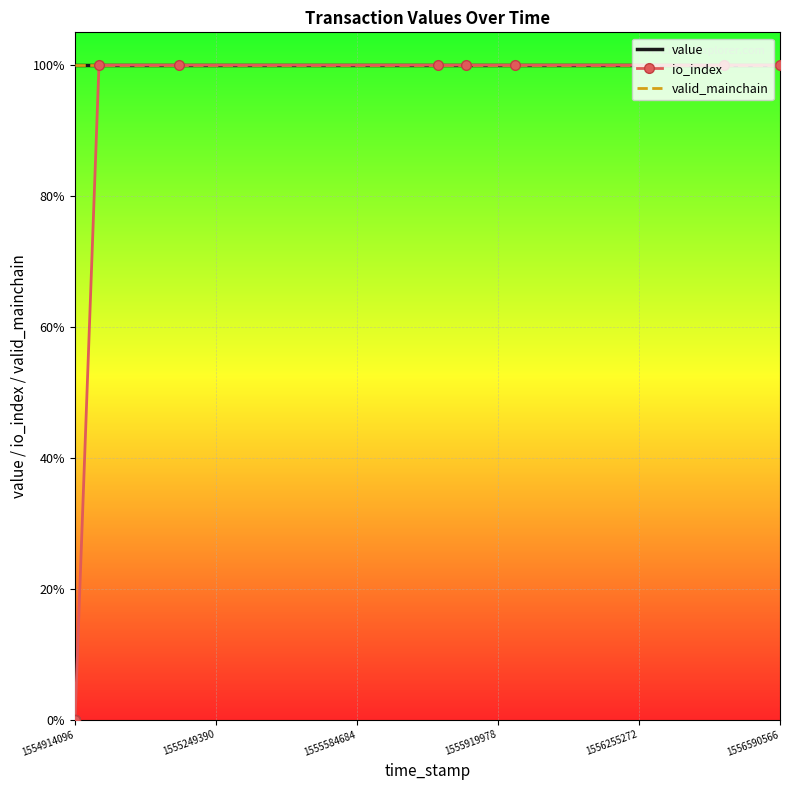

The io_index series shows -70 at 1554914096. True or false?

False